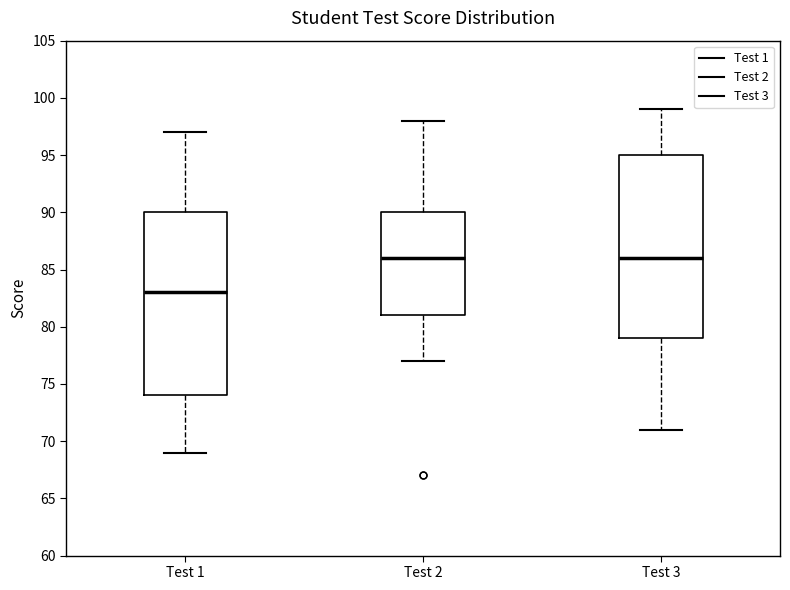

Where is the lower edge of the box for Test 2 on the y-axis? The values are not printed on the chart, so give them approximately, as read against the axis.

81